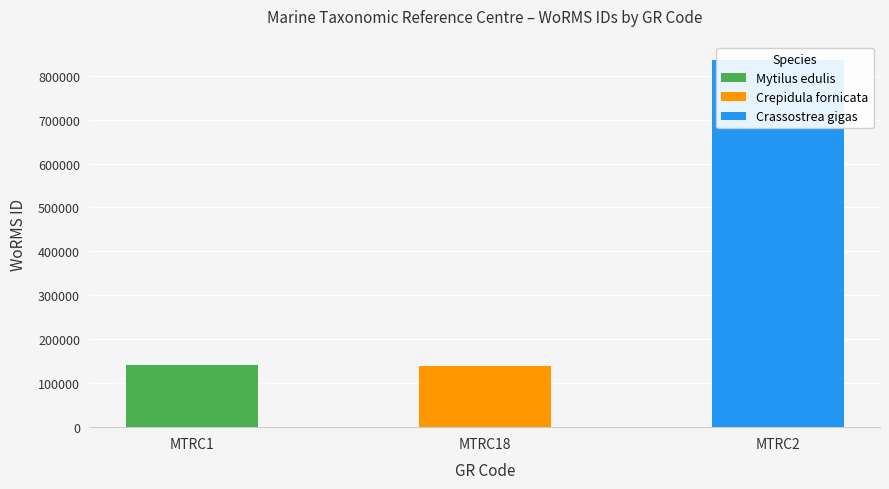

What is the minimum value shown in the chart?

138963